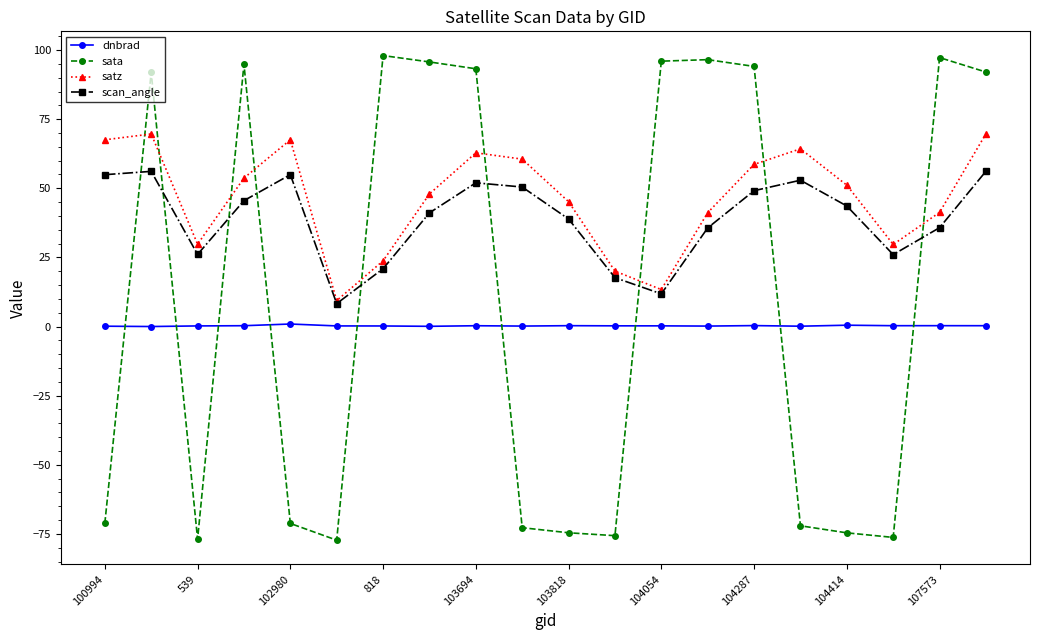

What is the sum of all sata values?

207.1